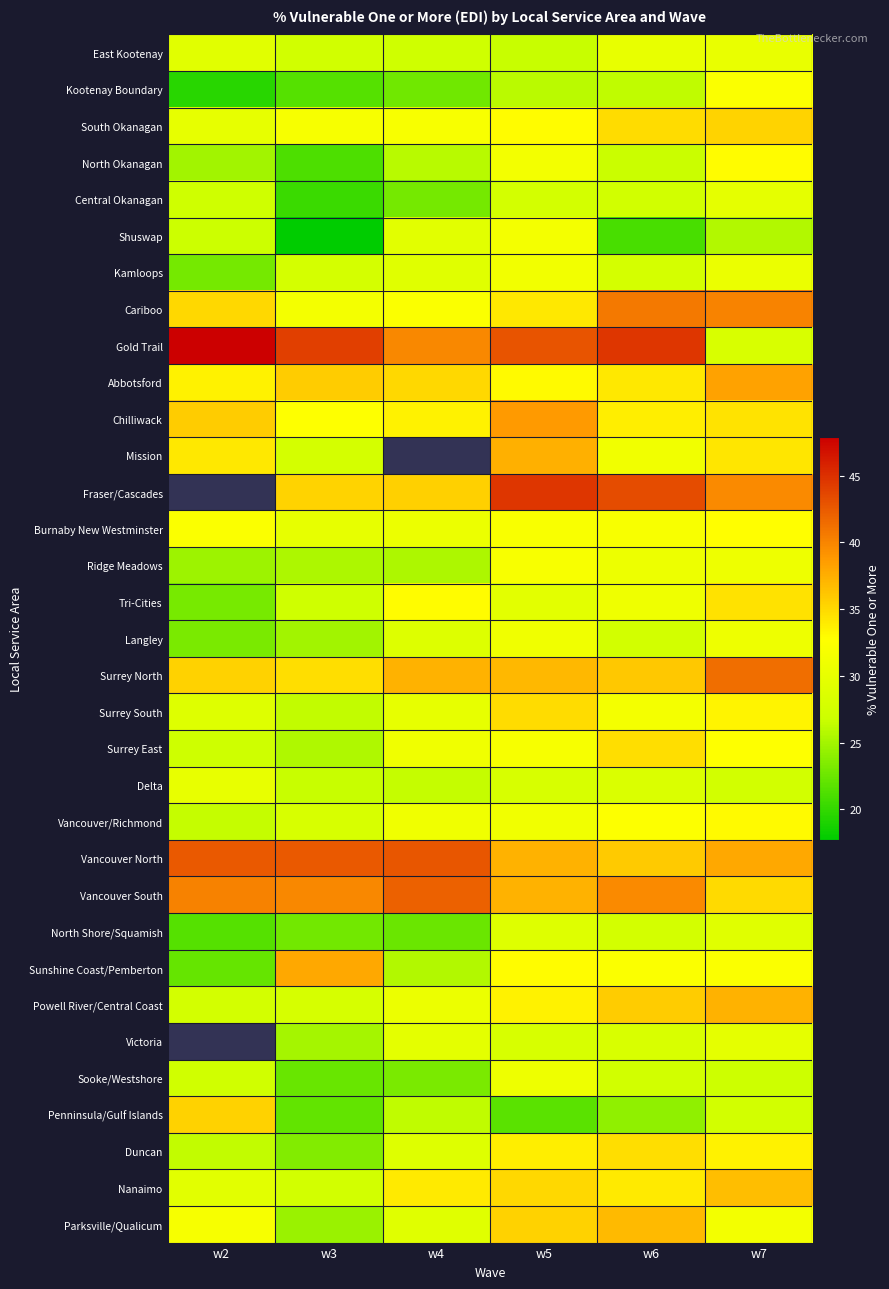

What value does the Kamloops series have at w6?

27.8